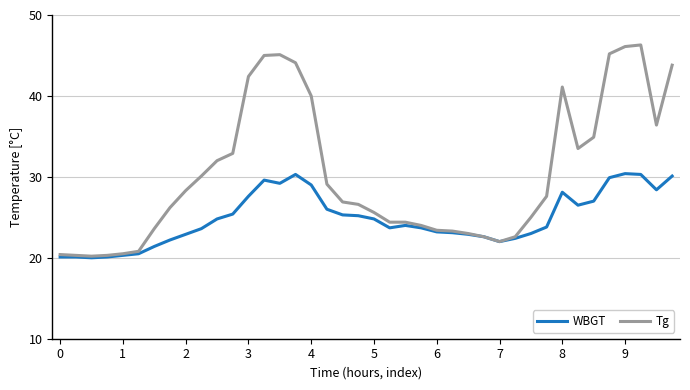

At how many categories does at least one series exceed 26?

22